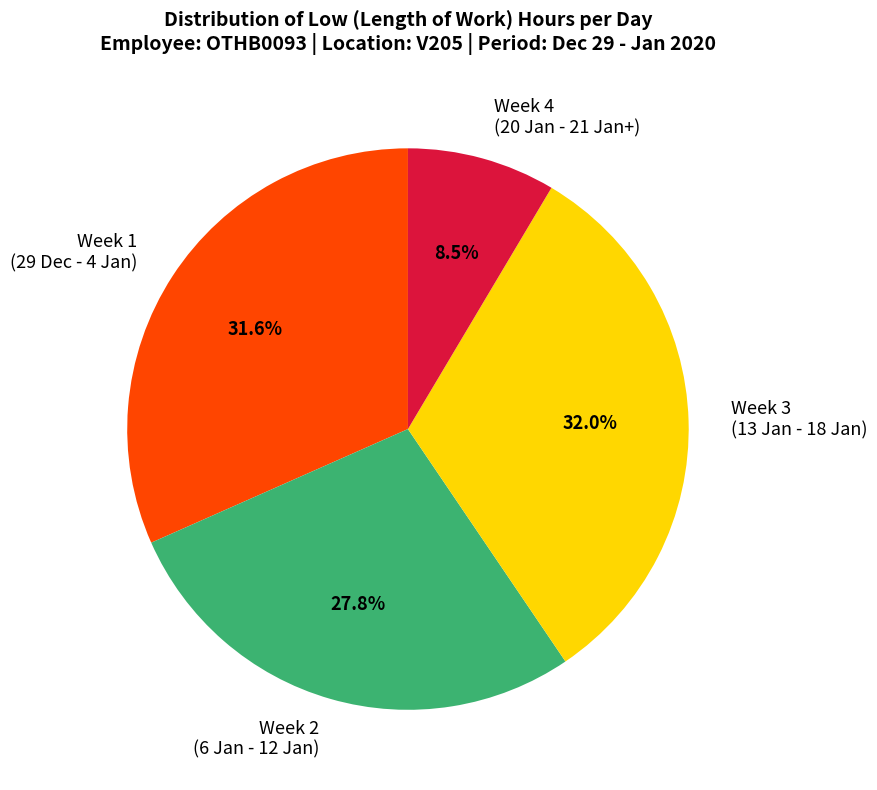

Approximately how many times larger is the value at Week 2 (6 Jan - 12 Jan) compared to Week 3 (13 Jan - 18 Jan)?

0.9